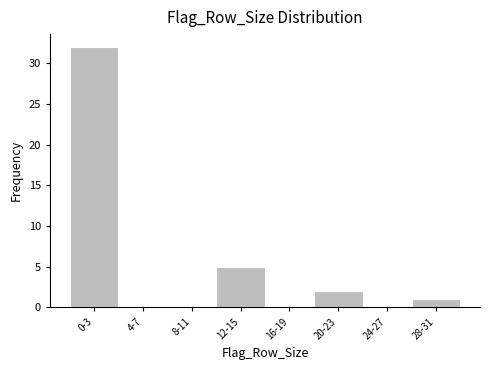

Reading left to right, extract all data points from this chart.

0-3=32	4-7=0	8-11=0	12-15=5	16-19=0	20-23=2	24-27=0	28-31=1